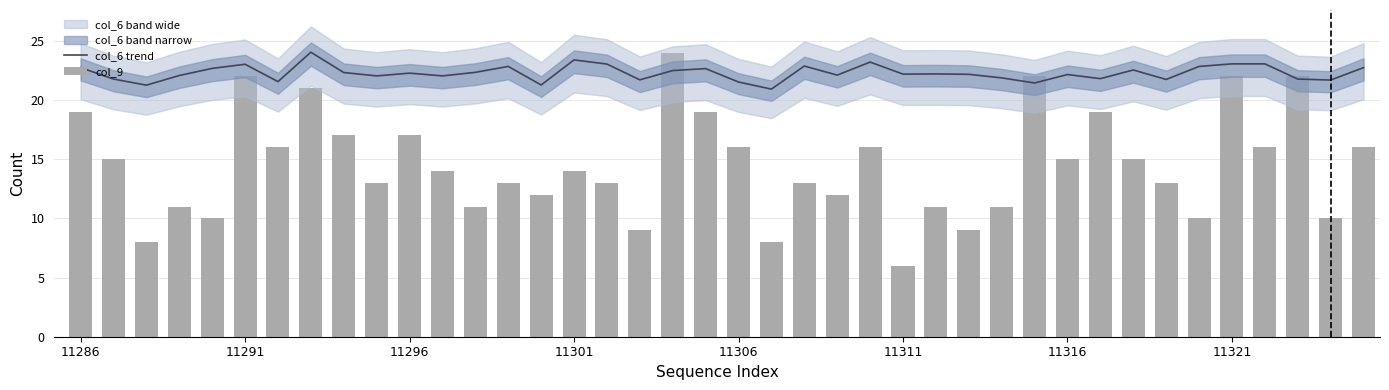

Is the value of col_9 at 18 greater than the value of col_6 trend at 14?

Yes